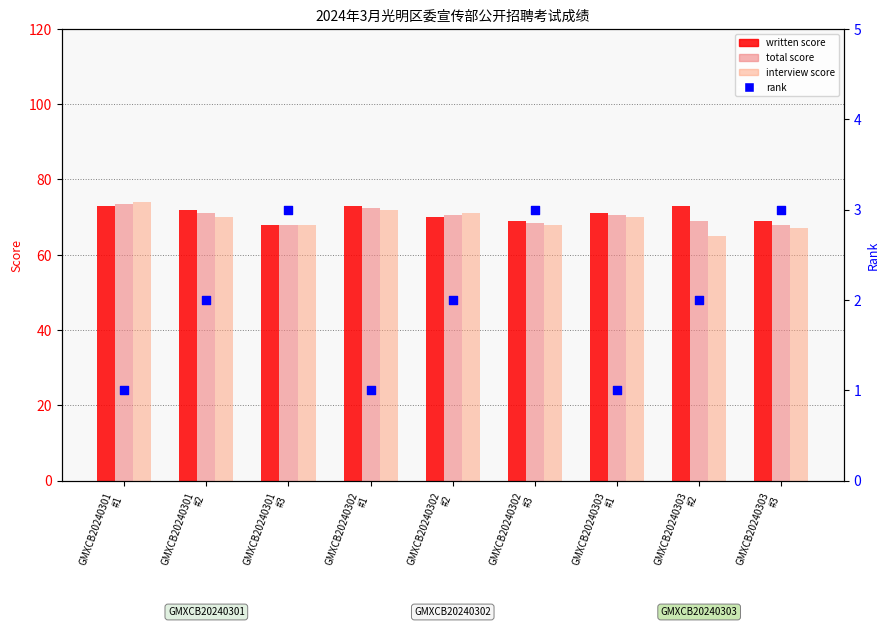

Which series has the largest total across all categories?

written score